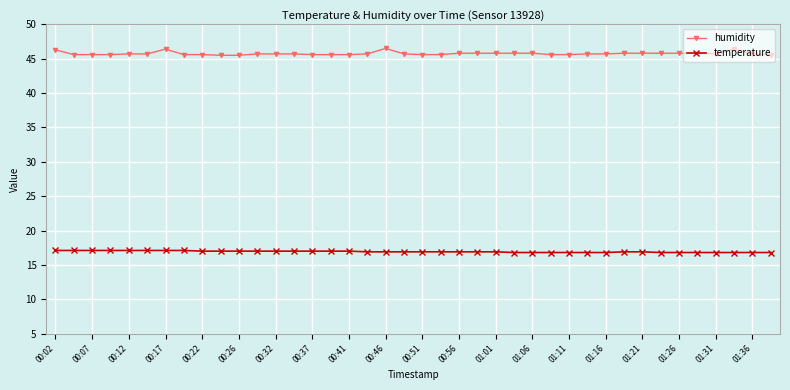

What is the minimum value for temperature?

16.8